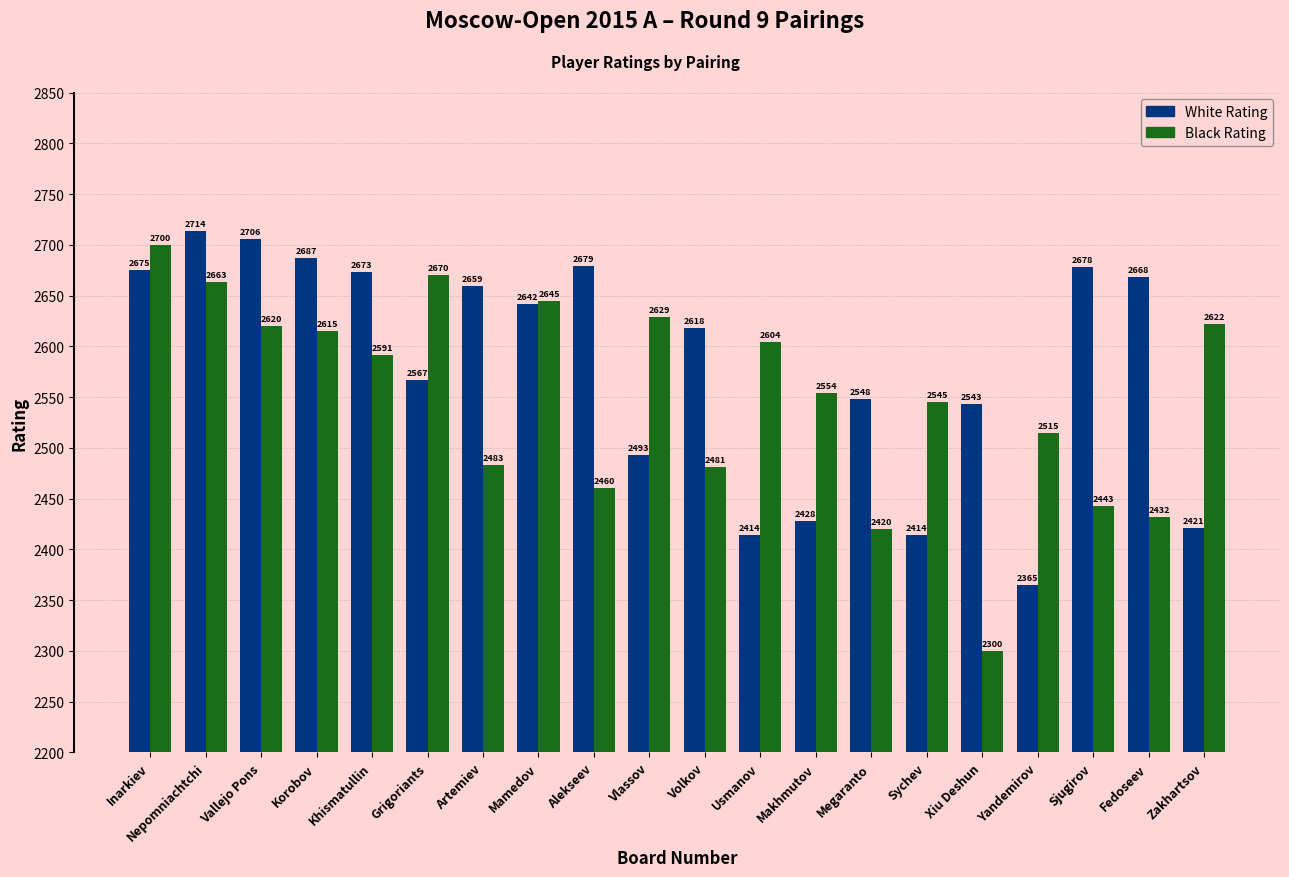

Reading left to right, list all the values displayed in this chart.

White Rating: Inarkiev=2675	Nepomniachtchi=2714	Vallejo Pons=2706	Korobov=2687	Khismatullin=2673	Grigoriants=2567	Artemiev=2659	Mamedov=2642	Alekseev=2679	Vlassov=2493	Volkov=2618	Usmanov=2414	Makhmutov=2428	Megaranto=2548	Sychev=2414	Xiu Deshun=2543	Yandemirov=2365	Sjugirov=2678	Fedoseev=2668	Zakhartsov=2421
Black Rating: Inarkiev=2700	Nepomniachtchi=2663	Vallejo Pons=2620	Korobov=2615	Khismatullin=2591	Grigoriants=2670	Artemiev=2483	Mamedov=2645	Alekseev=2460	Vlassov=2629	Volkov=2481	Usmanov=2604	Makhmutov=2554	Megaranto=2420	Sychev=2545	Xiu Deshun=2300	Yandemirov=2515	Sjugirov=2443	Fedoseev=2432	Zakhartsov=2622